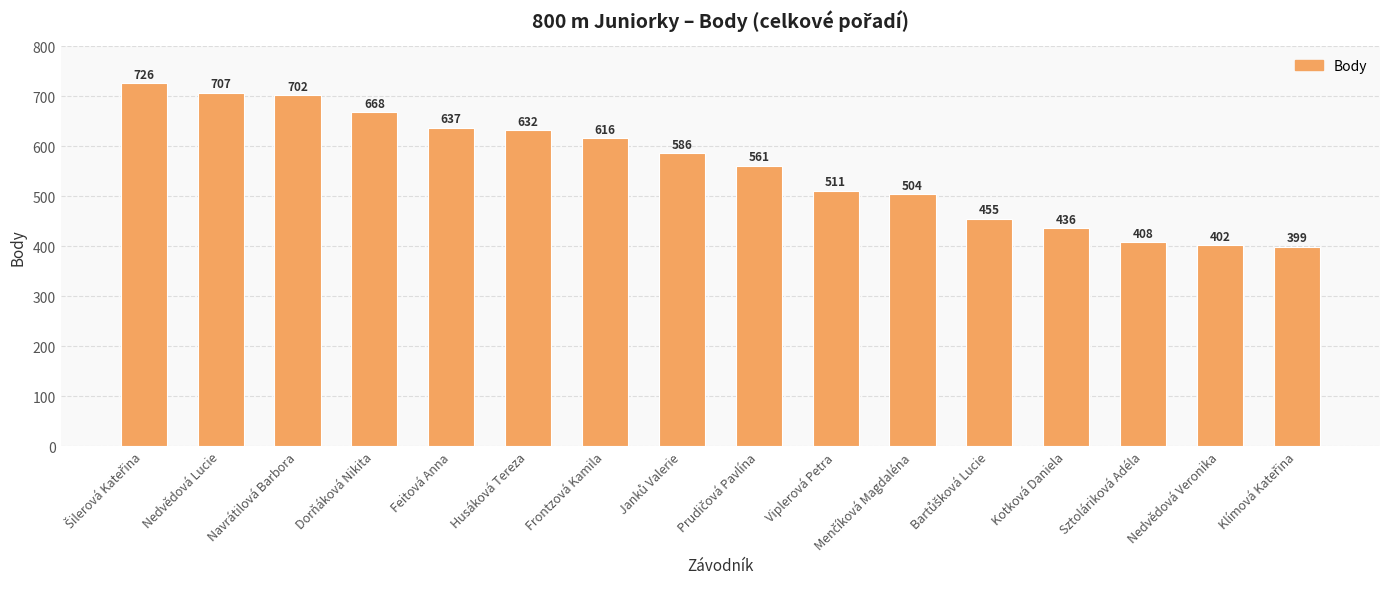

How many categories are shown in the chart?

16